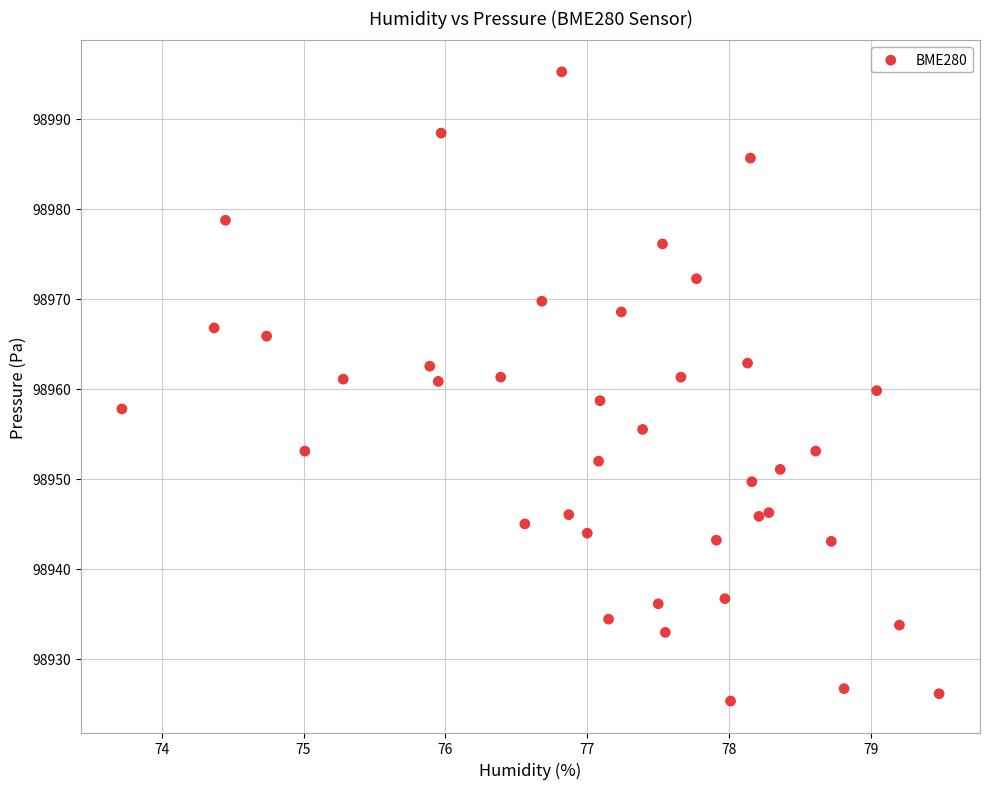

What is the range of Y values (max minus min)?

69.9